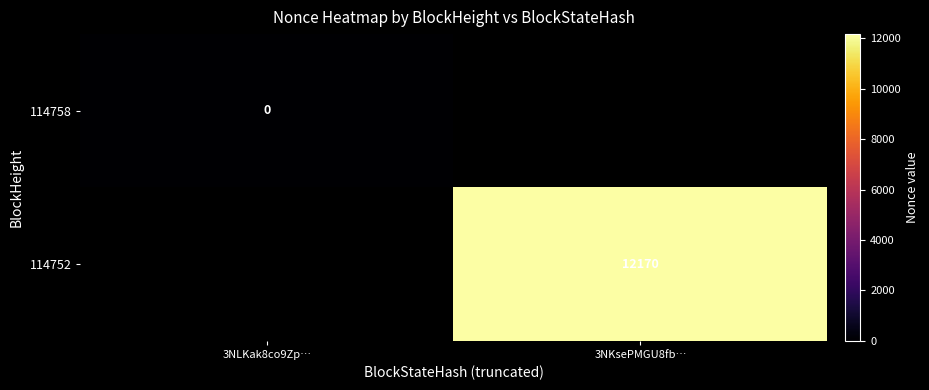

At which label does 114752 reach its minimum?

3NLKak8co9Zp…